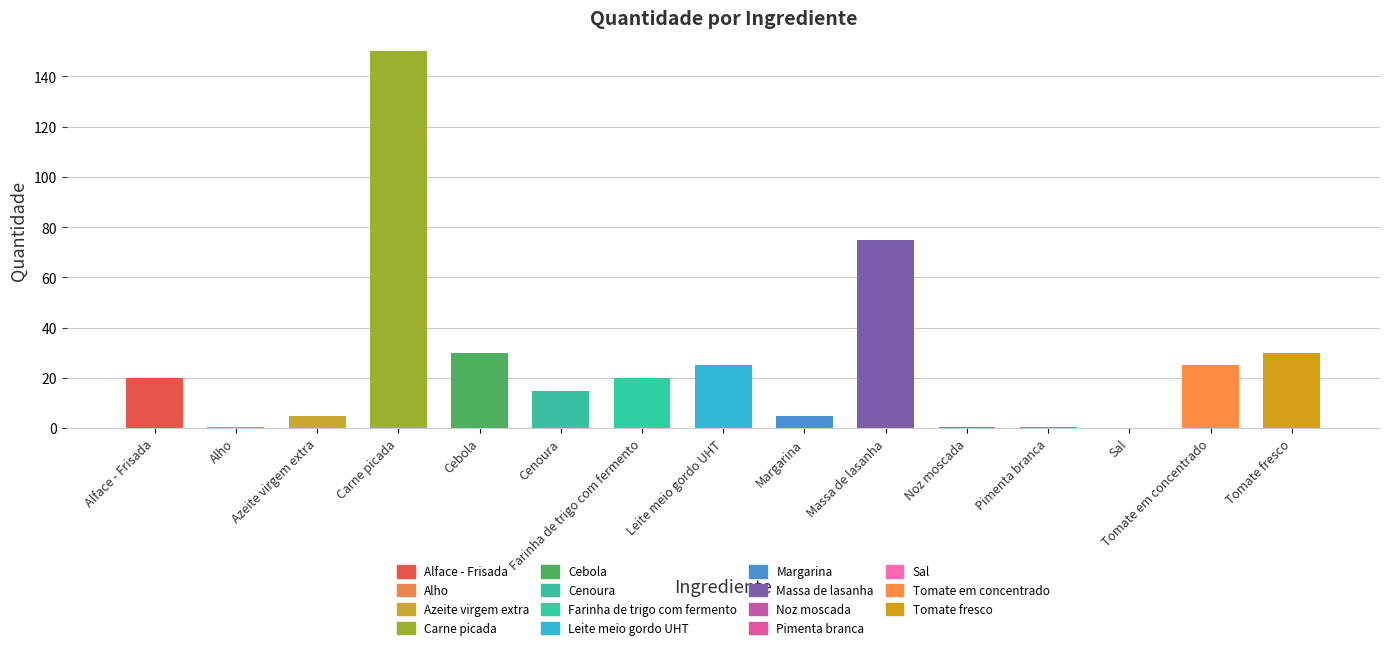

What is the sum of all values?

401.6